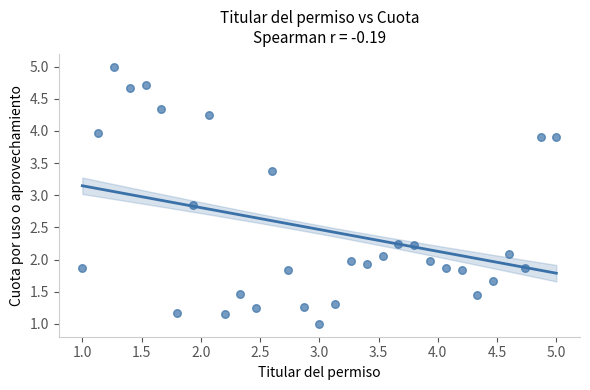

What Y value in the scatter plot is closest to 3?

2.8